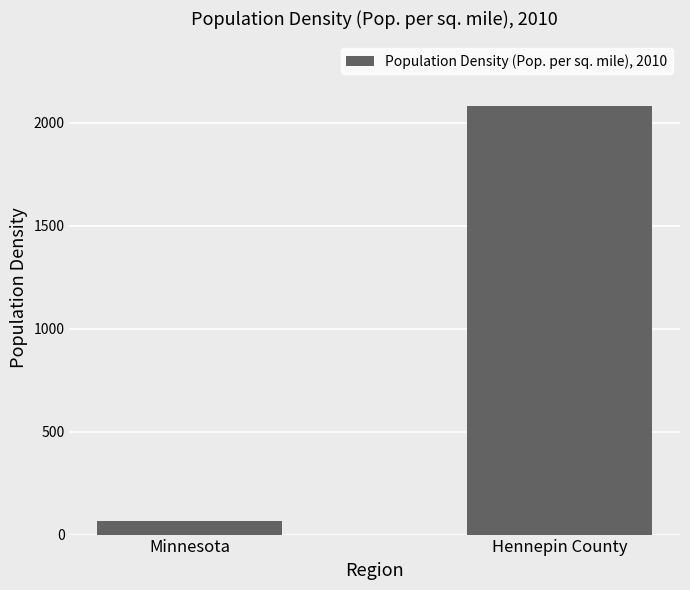

Where is the data nearest to the value 1074?

Minnesota